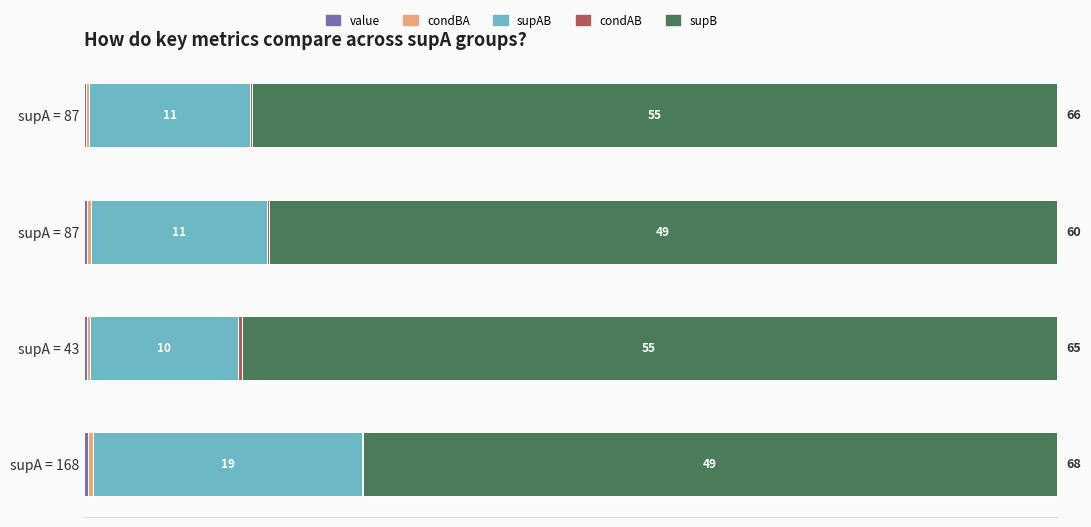

Count the condBA values in the range 0 to 1.

4